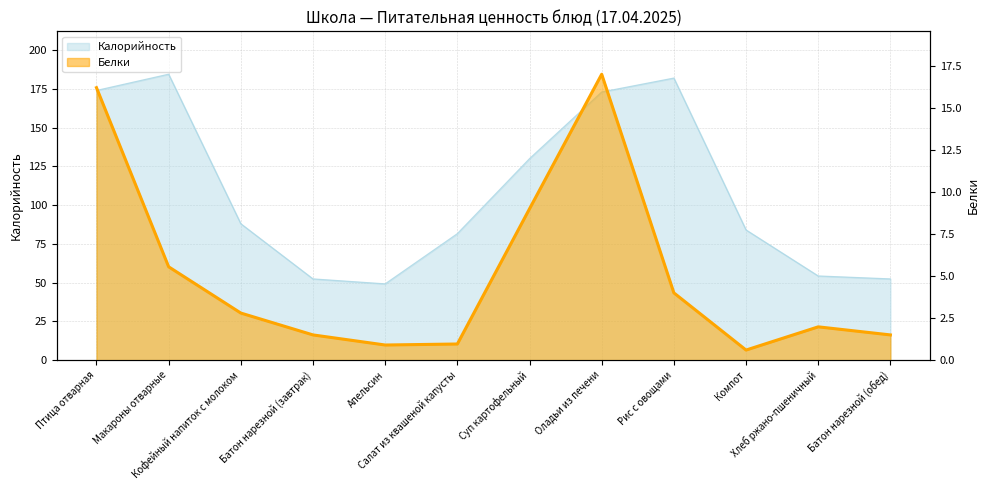

What is the spread (max minus min) of values at Птица отварная?

157.8